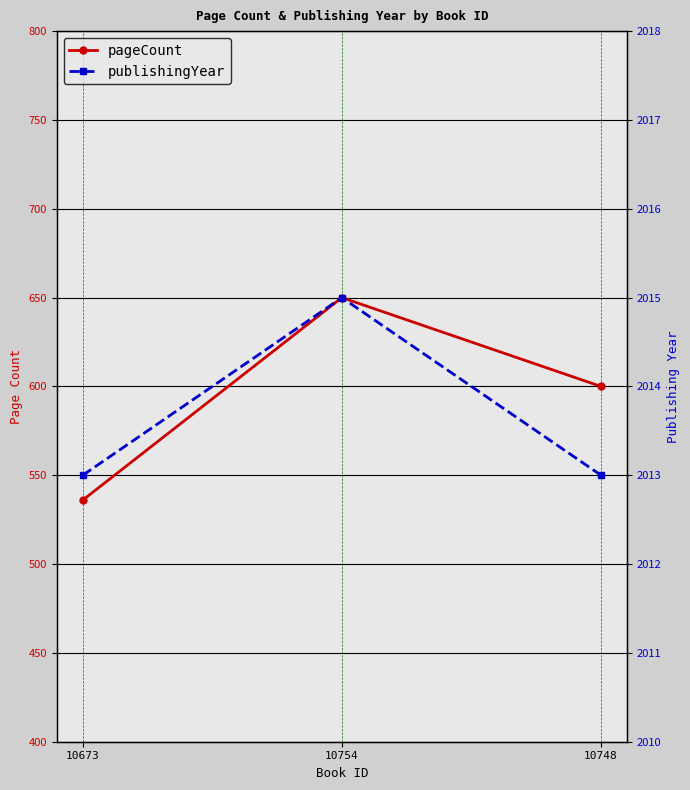

Reading left to right, extract all data points from this chart.

pageCount: 10673=536	10754=650	10748=600
publishingYear: 10673=2013	10754=2015	10748=2013